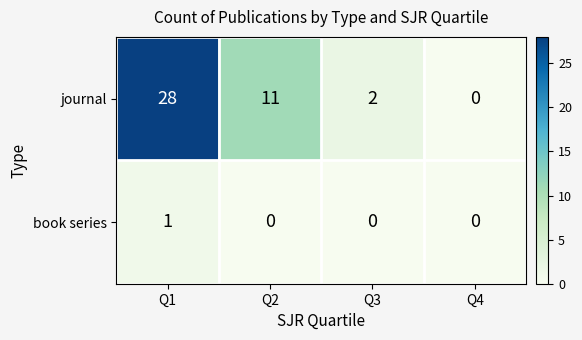

Is the value of book series at Q2 greater than the value of journal at Q1?

No